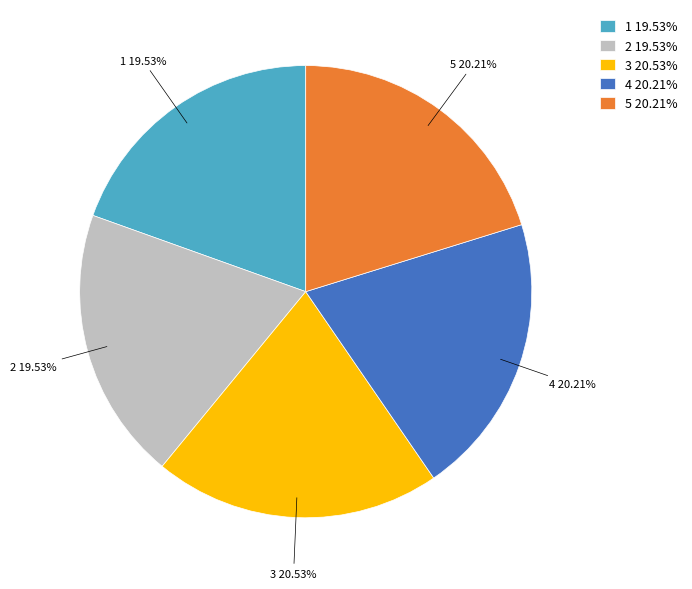

What portion of the pie excludes 1?

80.5%